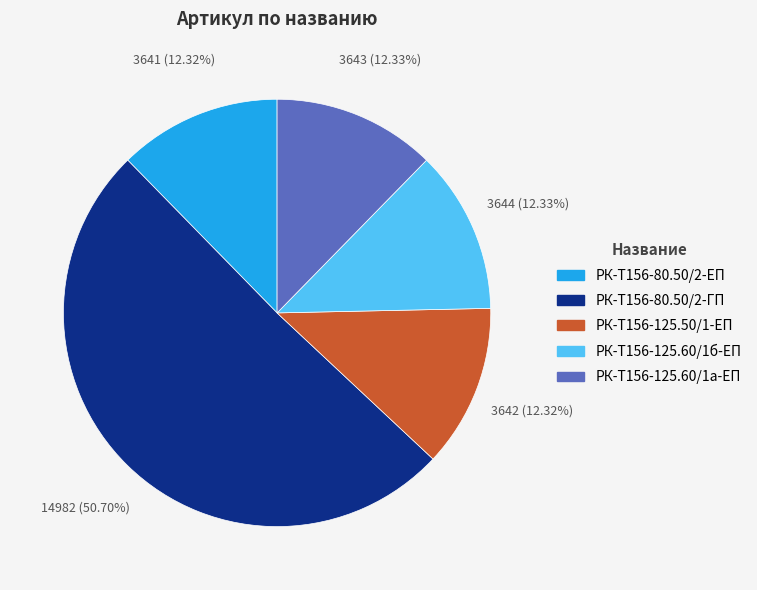

To the nearest percent, what is the difference between the largest and smallest slice percentages?

38%